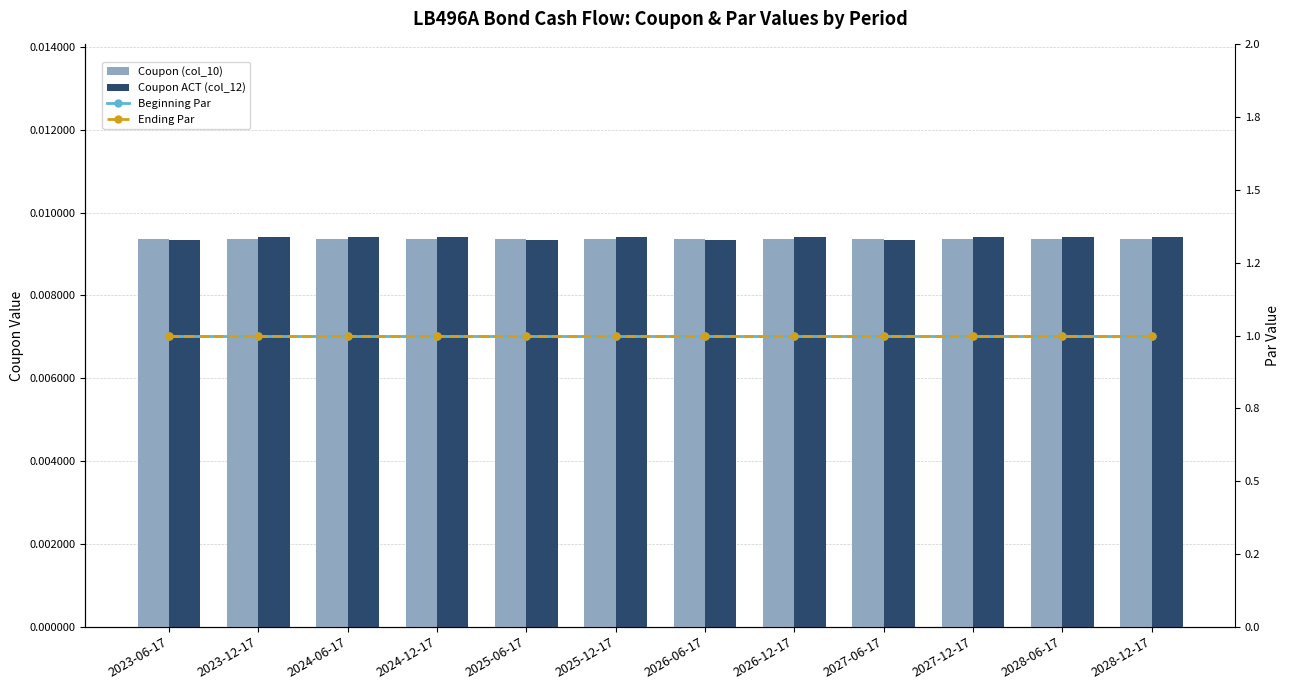

Which series has the largest total across all categories?

Beginning Par